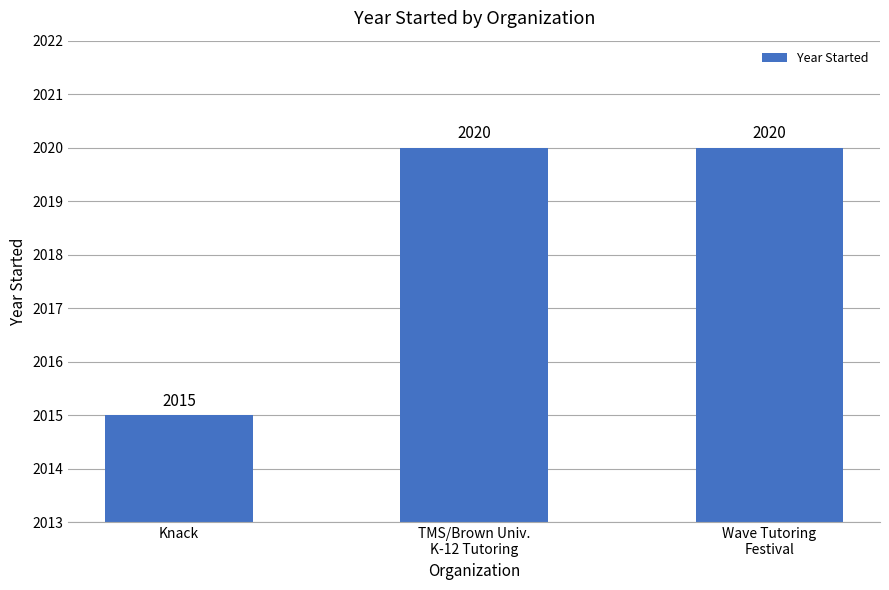

Reading left to right, what are all the values shown in this chart?

2015	2020	2020